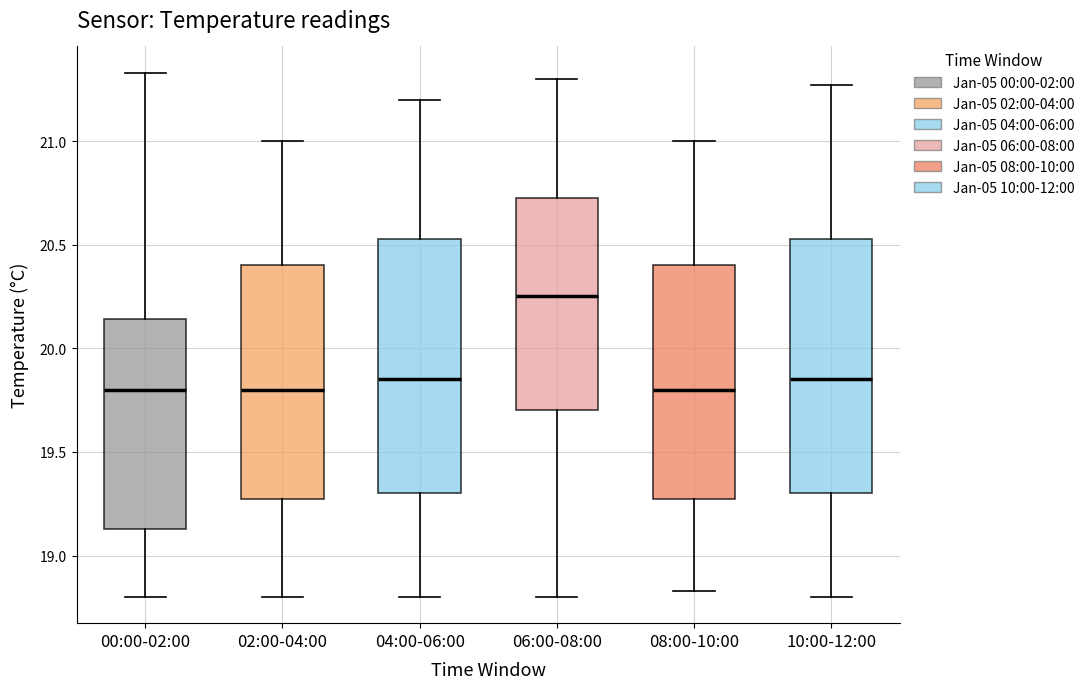

Reading left to right, read every box against the y-axis: the position of its median line, the range the box covers, and the ends of its whiskers. The values are not printed on the chart, so give them approximately, as read against the axis.

00:00-02:00: median 19.80, box 19.15 to 20.15, whiskers 18.80 to 21.35
02:00-04:00: median 19.80, box 19.30 to 20.40, whiskers 18.80 to 21.00
04:00-06:00: median 19.85, box 19.30 to 20.55, whiskers 18.80 to 21.20
06:00-08:00: median 20.25, box 19.70 to 20.75, whiskers 18.80 to 21.30
08:00-10:00: median 19.80, box 19.30 to 20.40, whiskers 18.85 to 21.00
10:00-12:00: median 19.85, box 19.30 to 20.55, whiskers 18.80 to 21.25